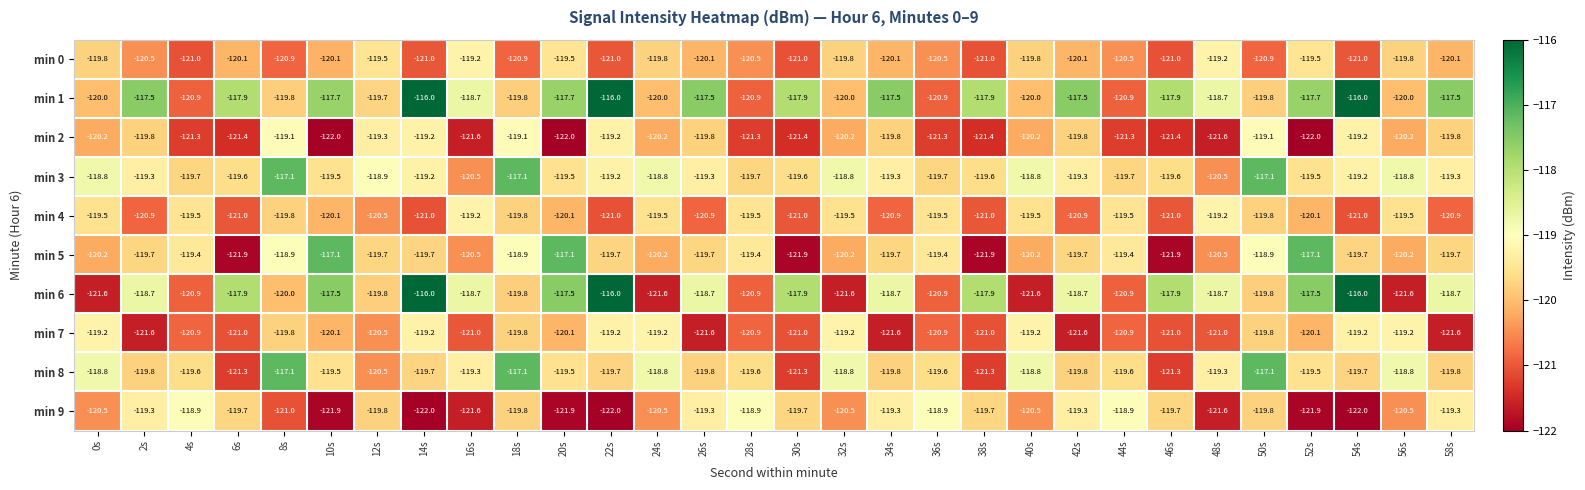

What value does the min 0 series have at 58s?

-120.1